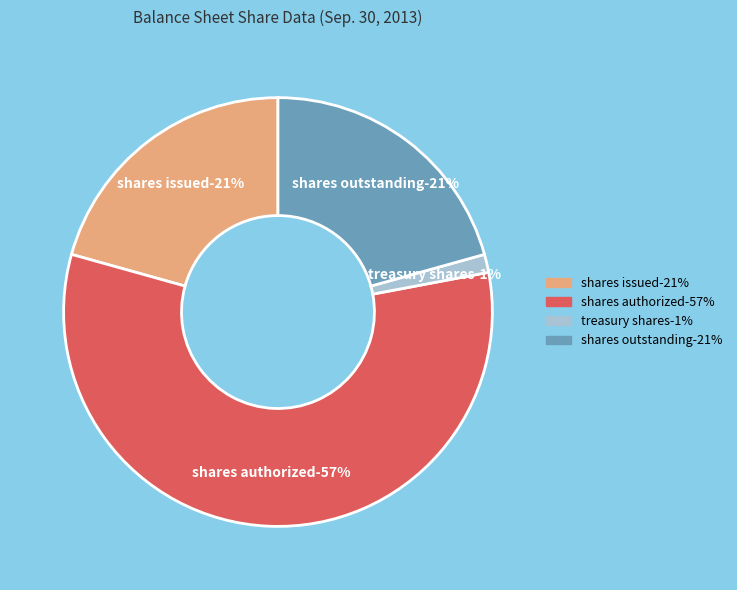

True or false: Treasury shares accounts for 11% of the total.

False